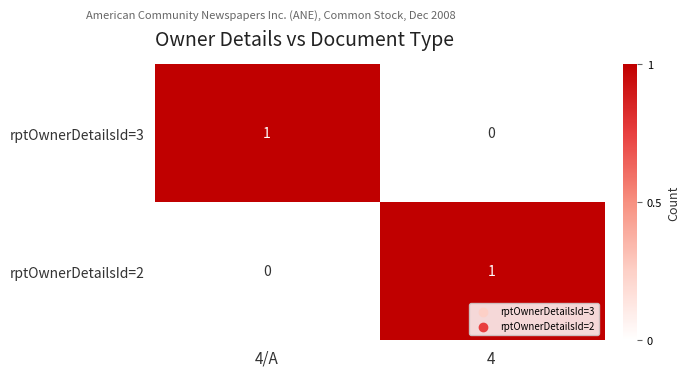

Reading left to right, transcribe all the data shown in this chart.

rptOwnerDetailsId=3: 4/A=1	4=0
rptOwnerDetailsId=2: 4/A=0	4=1